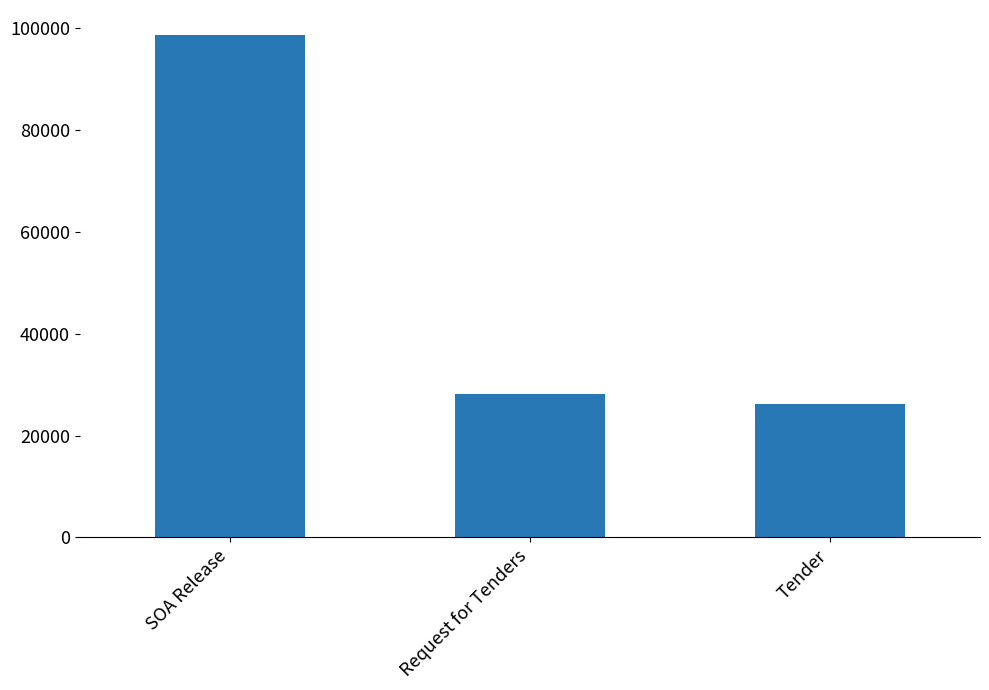

What is the label of the 1st bar from the left?

SOA Release